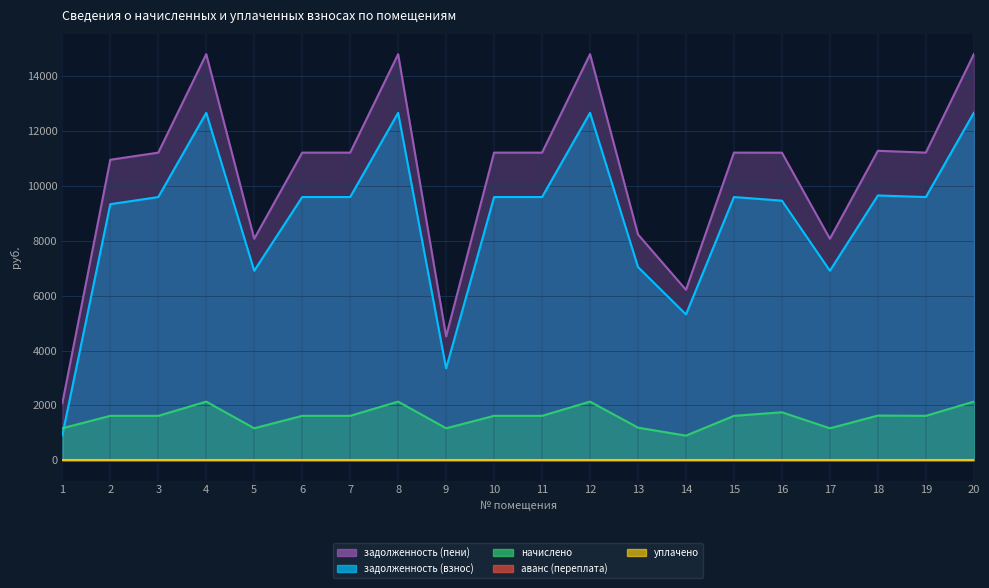

Reading left to right, transcribe all the data shown in this chart.

задолженность (взнос): 1=915.6	2=9340.0	3=9600.0	4=12672.0	5=6912.0	6=9600.0	7=9600.0	8=12672.0	9=3350.4	10=9600.0	11=9600.0	12=12672.0	13=7046.4	14=5318.4	15=9600.0	16=9468.0	17=6912.0	18=9657.6	19=9600.0	20=12672.0
задолженность (пени): 1=2082.0	2=10960.0	3=11220.0	4=14810.4	5=8078.4	6=11220.0	7=11220.0	8=14810.4	9=4516.8	10=11220.0	11=11220.0	12=14810.4	13=8235.5	14=6215.9	15=11220.0	16=11217.6	17=8078.4	18=11287.3	19=11220.0	20=14810.4
начислено: 1=1166.4	2=1620.0	3=1620.0	4=2138.4	5=1166.4	6=1620.0	7=1620.0	8=2138.4	9=1166.4	10=1620.0	11=1620.0	12=2138.4	13=1189.1	14=897.5	15=1620.0	16=1749.6	17=1166.4	18=1629.7	19=1620.0	20=2138.4